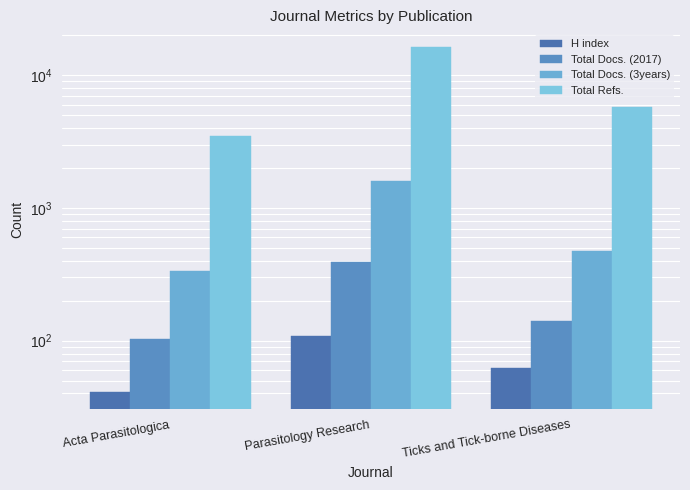

At which category is the sum across all series the highest?

Parasitology Research